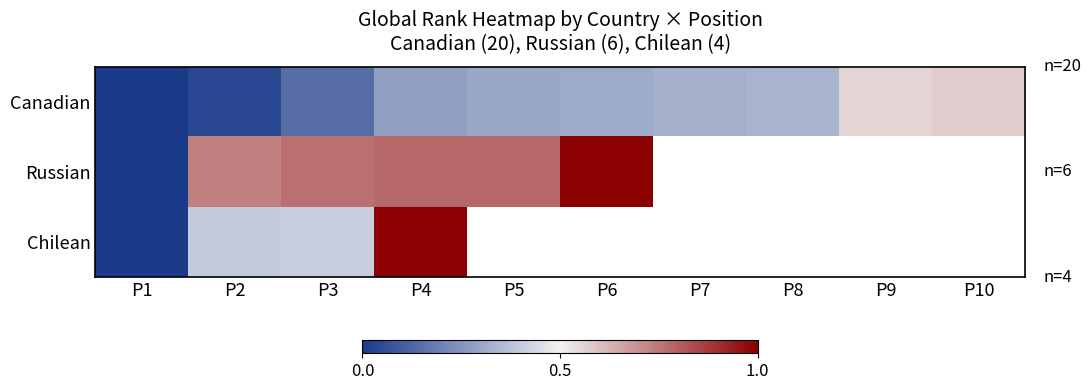

What is the sum of all Canadian values?

2.9